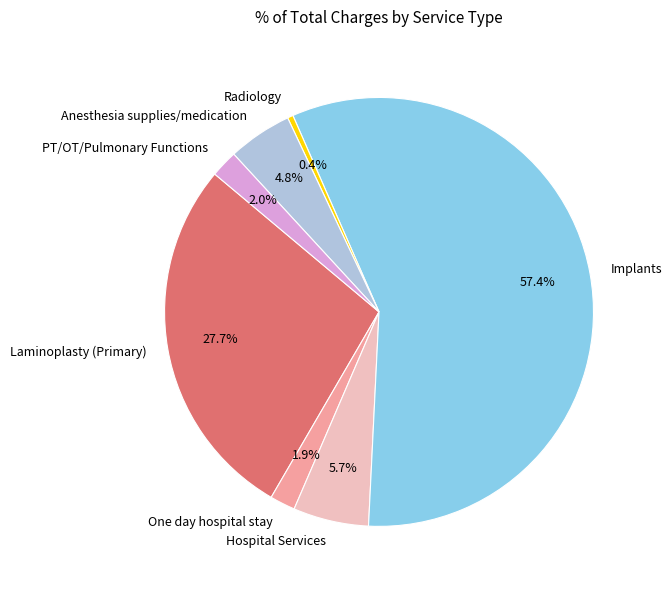

Which category has the smallest portion of the pie?

Radiology